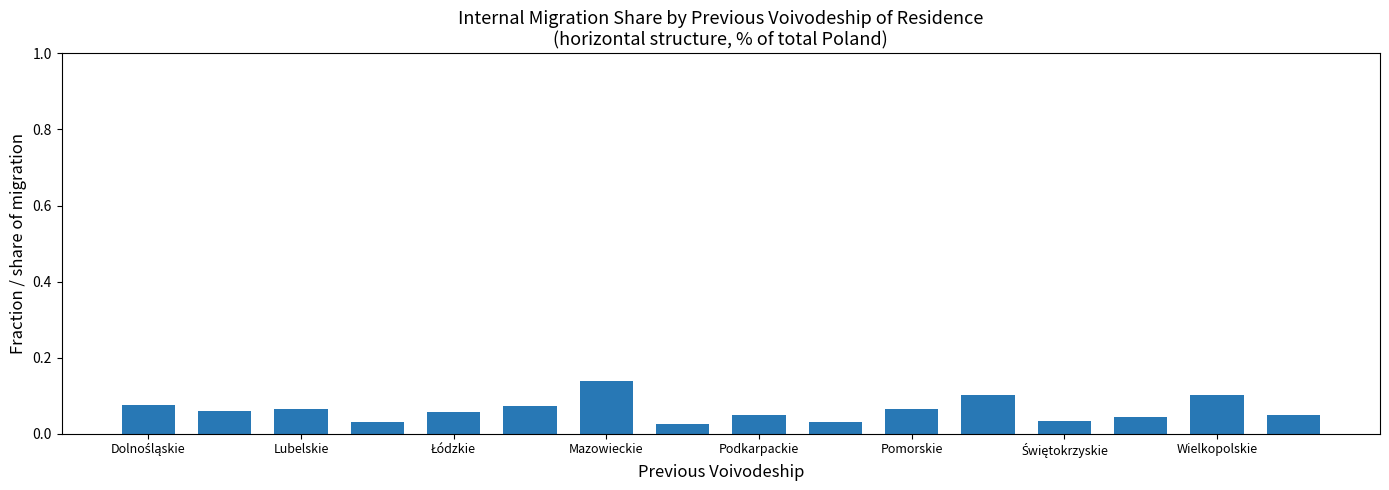

Count the values in the range 0 to 1.

16